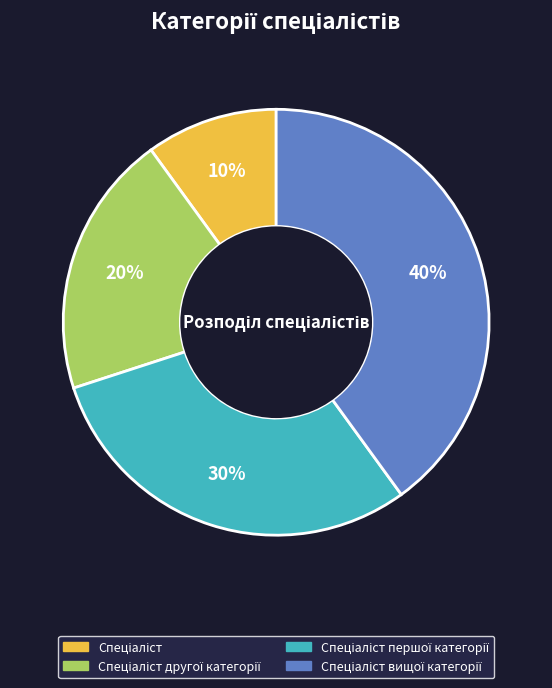

How many segments does this pie chart have?

4